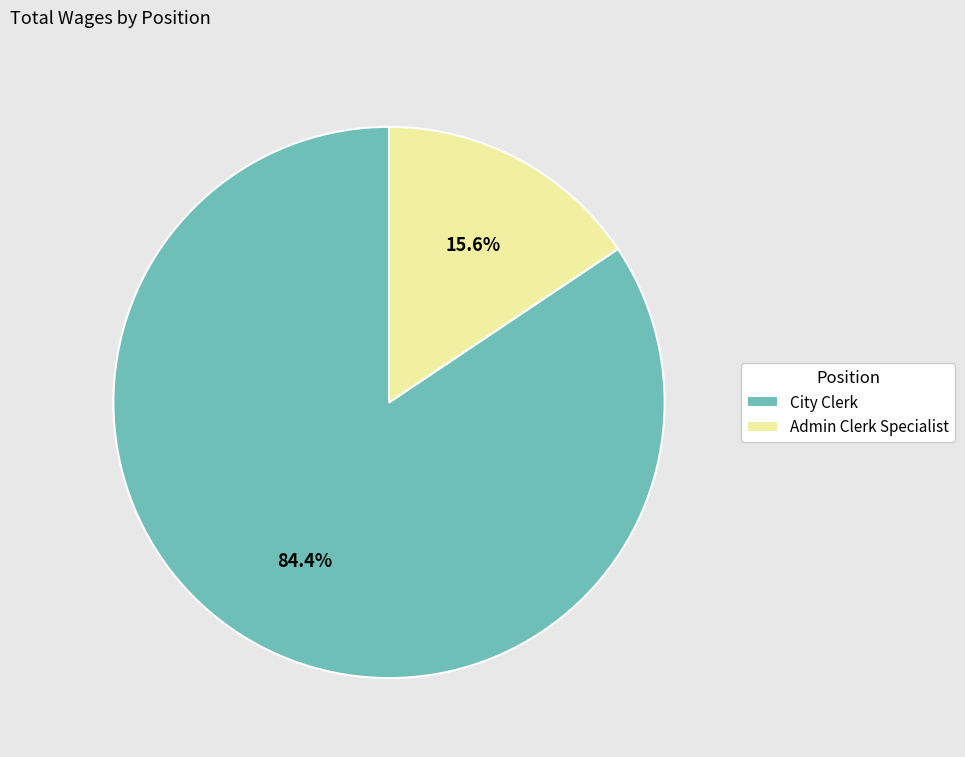

True or false: Admin Clerk Specialist accounts for 25% of the total.

False